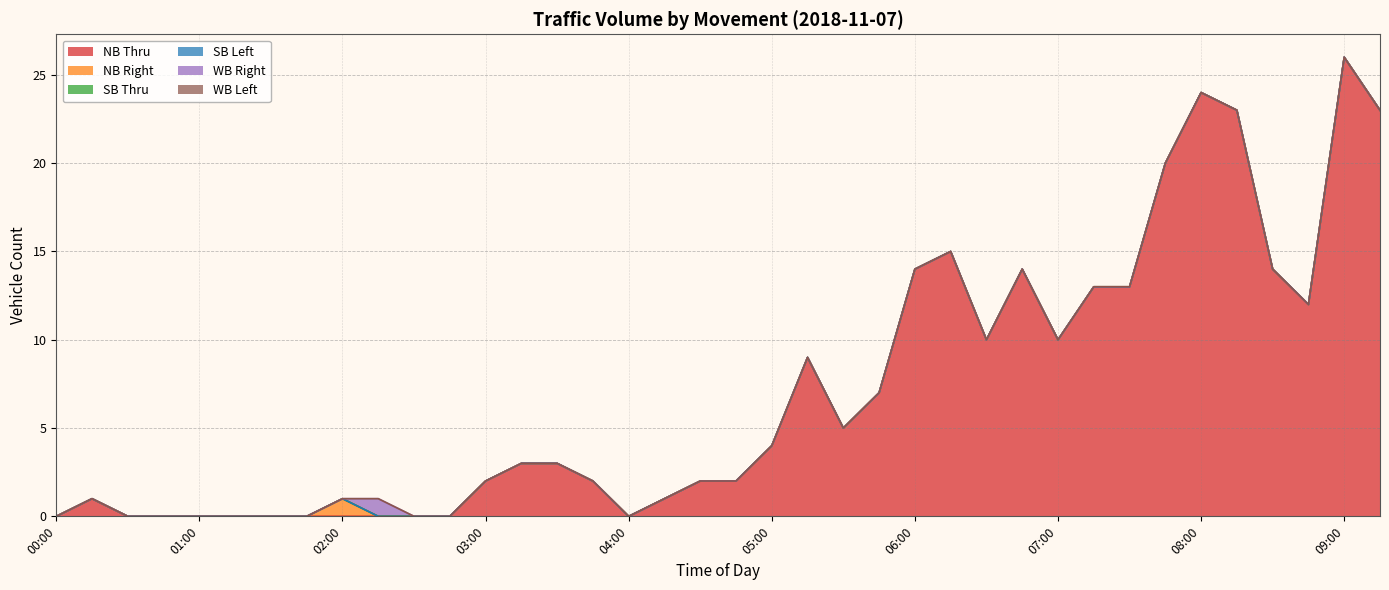

What is the label of the 2nd point from the left?

00:15